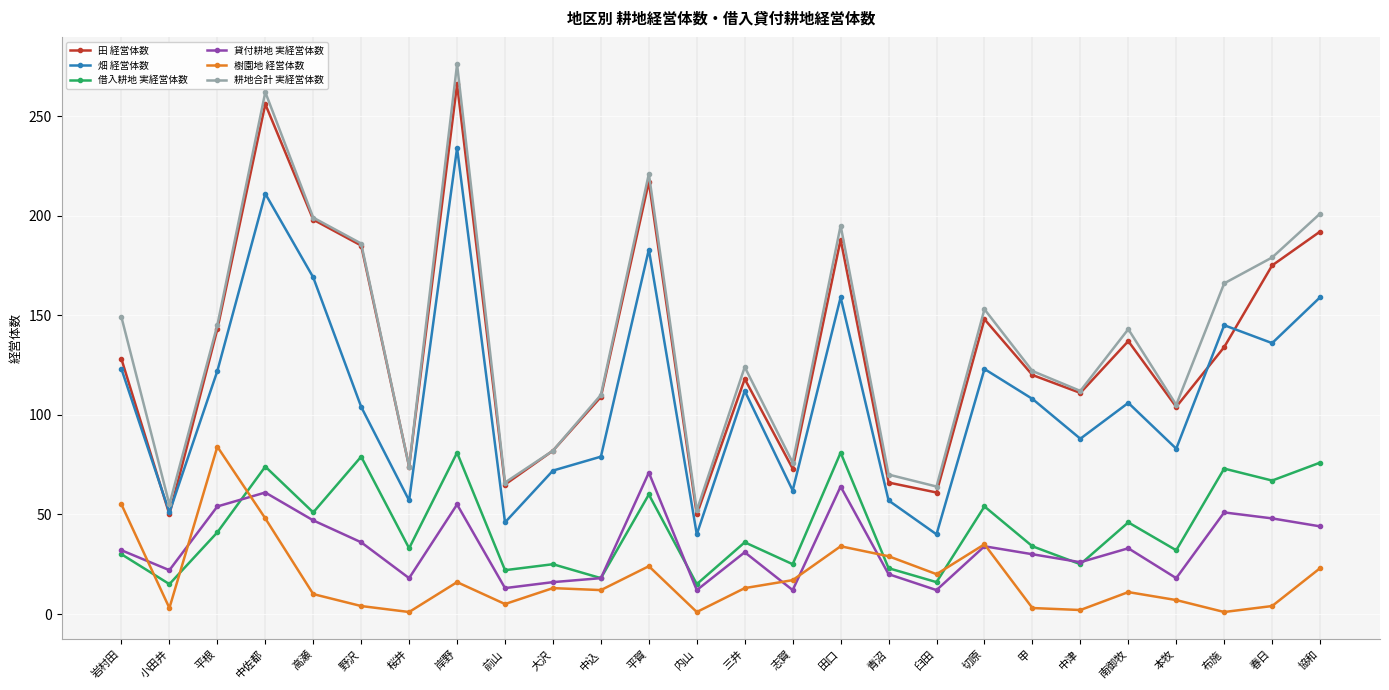

Is the value of 耕地合計 実経営体数 at 青沼 greater than the value of 畑 経営体数 at 切原?

No